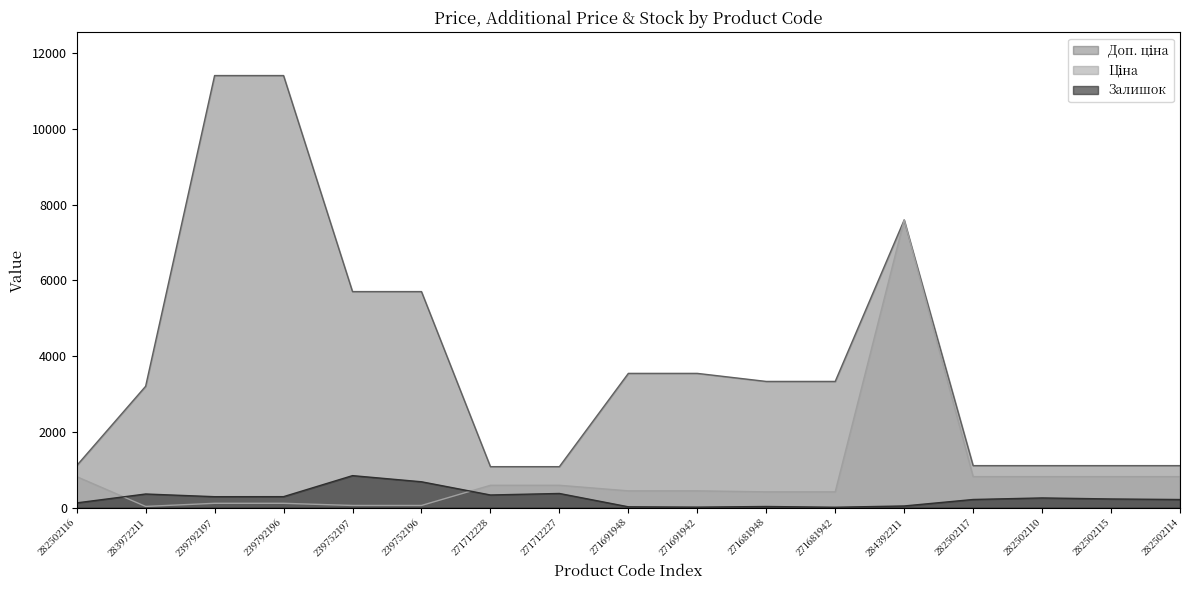

What is the spread (max minus min) of values at 271681942?

3322.5